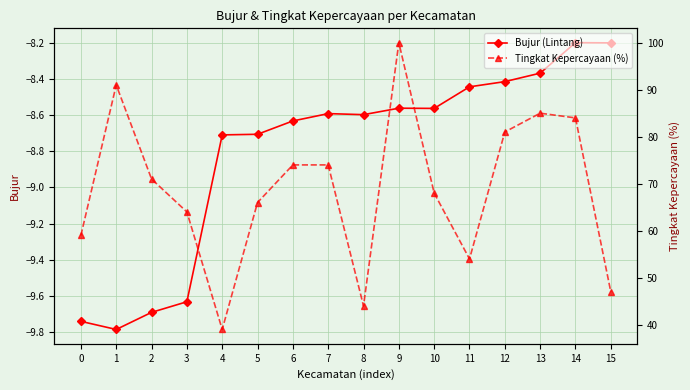

True or false: Tingkat Kepercayaan (%) and Bujur (Lintang) cross at least once.

False